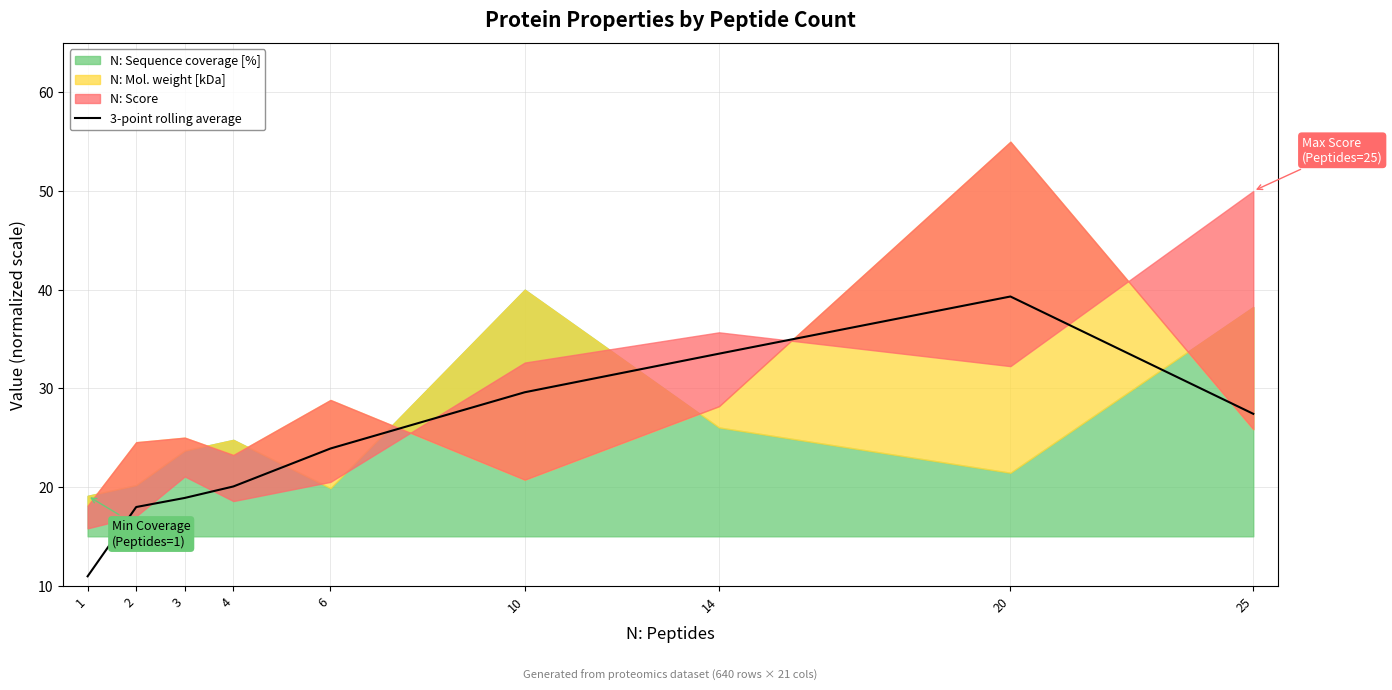

True or false: 3-point rolling average has a value of 13.6 at 14.

False